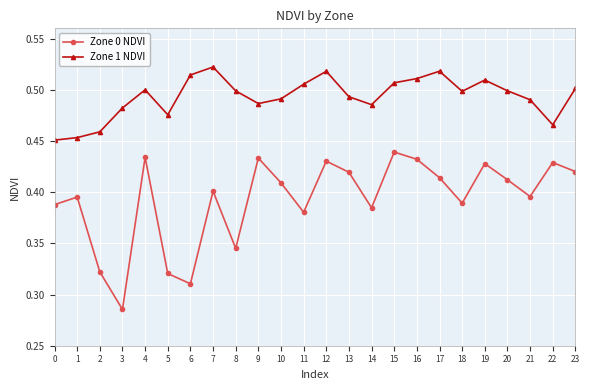

True or false: Zone 1 NDVI has a value of 0.5 at 12.

True